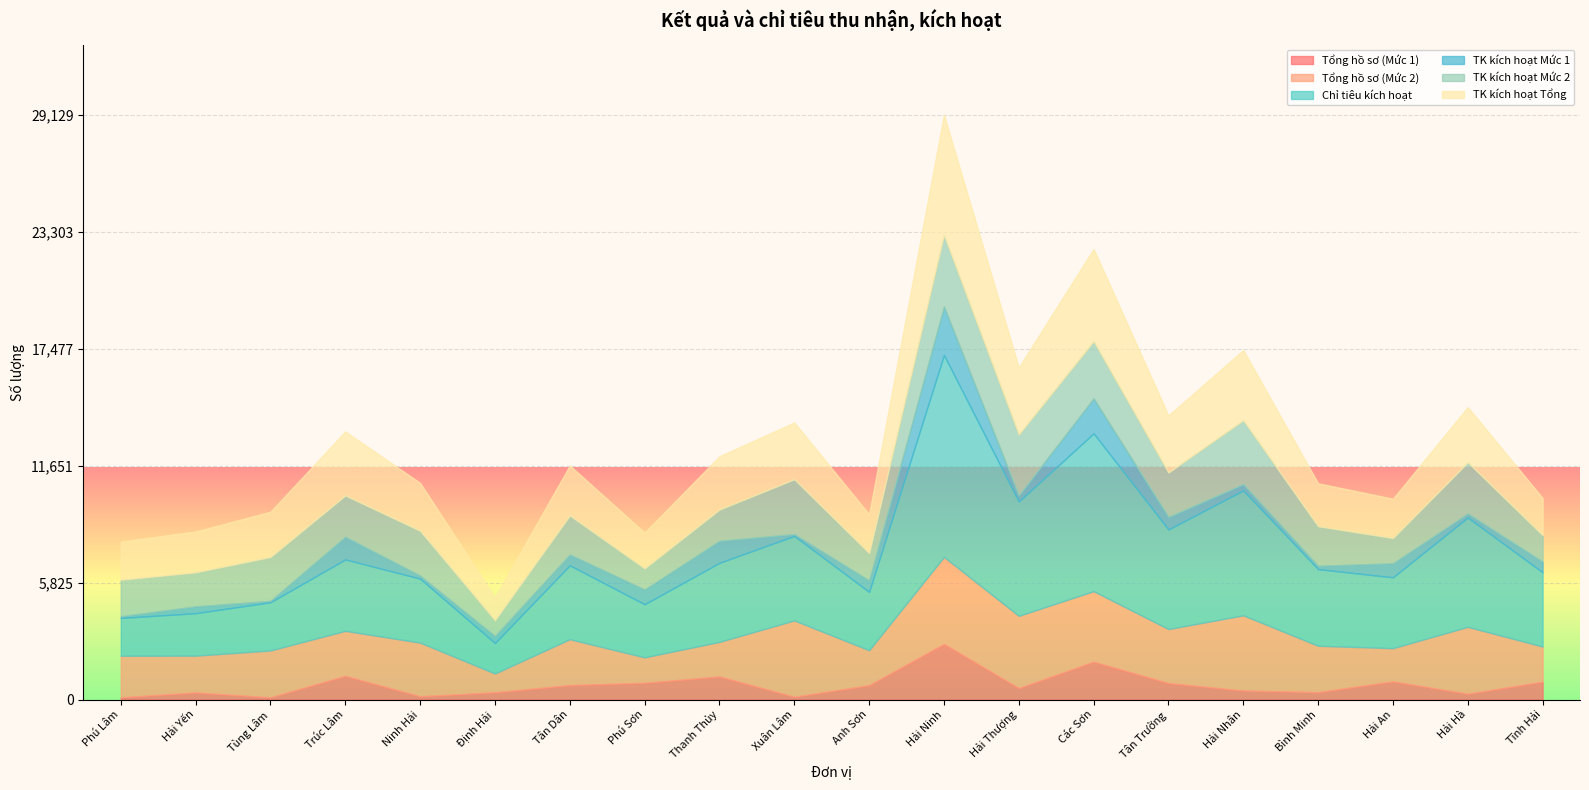

What is the lowest value of the Chỉ tiêu kích hoạt series?

1519